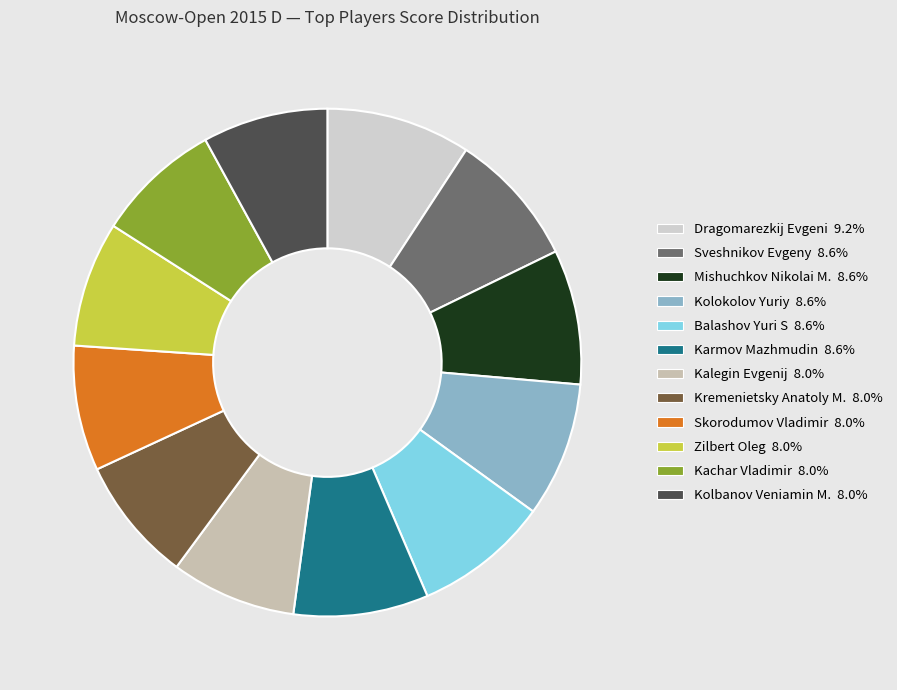

Is the sum of Kalegin Evgenij and Dragomarezkij Evgeni greater than half?

No